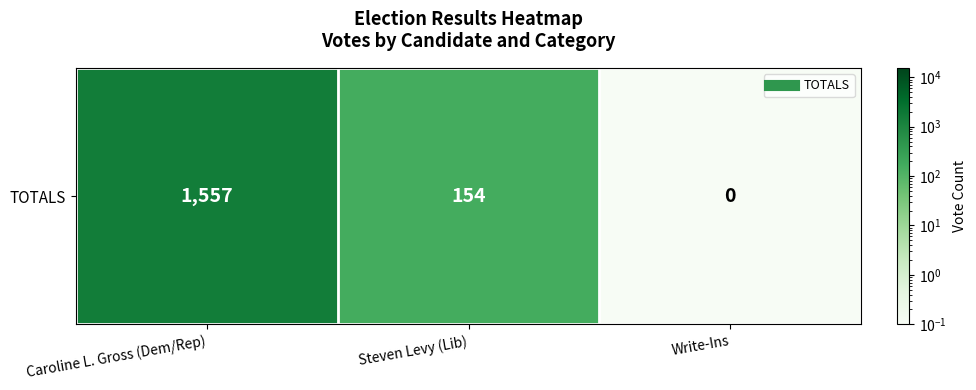

How many categories are shown in the chart?

3